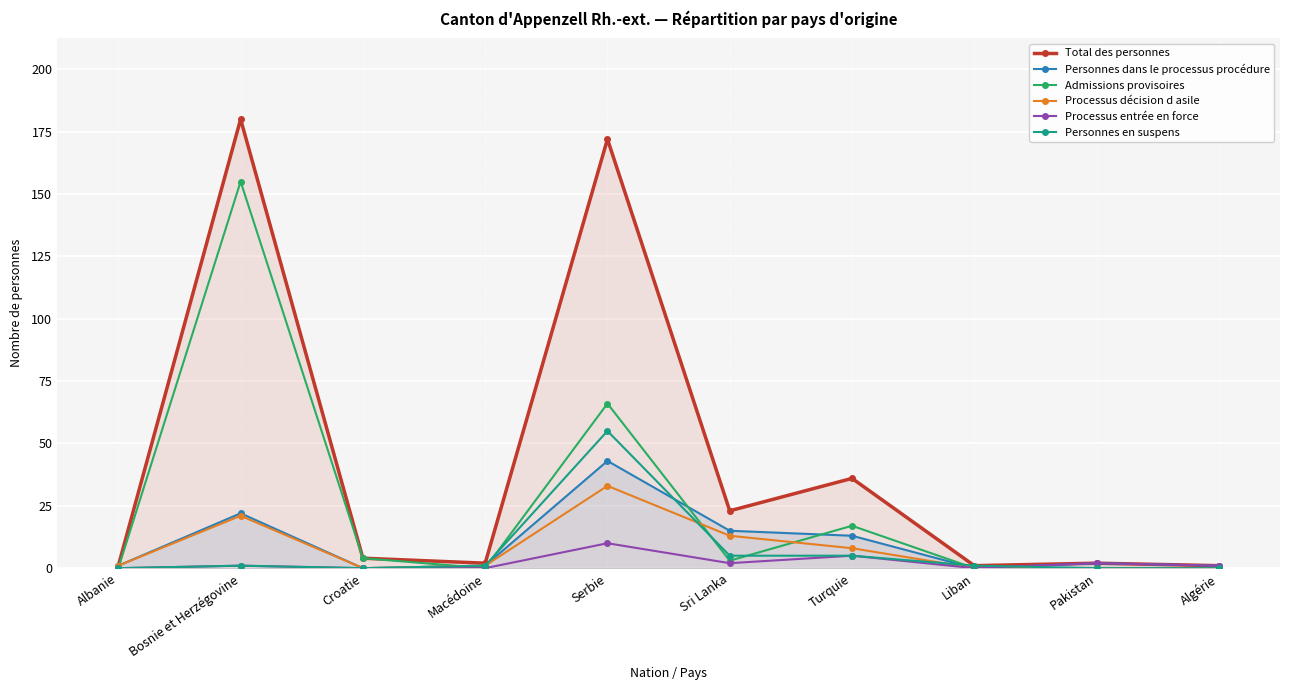

Between Sri Lanka and Liban, which is larger?

Sri Lanka